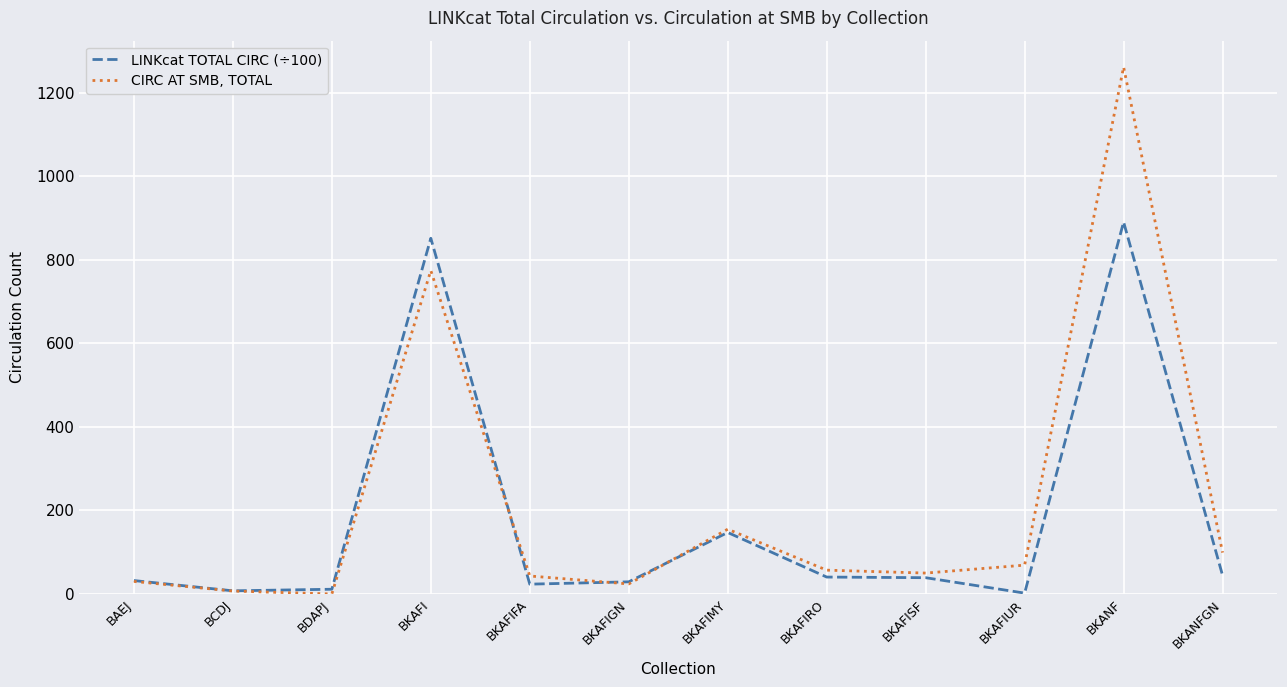

Which series ends up on top after the final intersection of LINKcat TOTAL CIRC (÷100) and CIRC AT SMB, TOTAL?

CIRC AT SMB, TOTAL